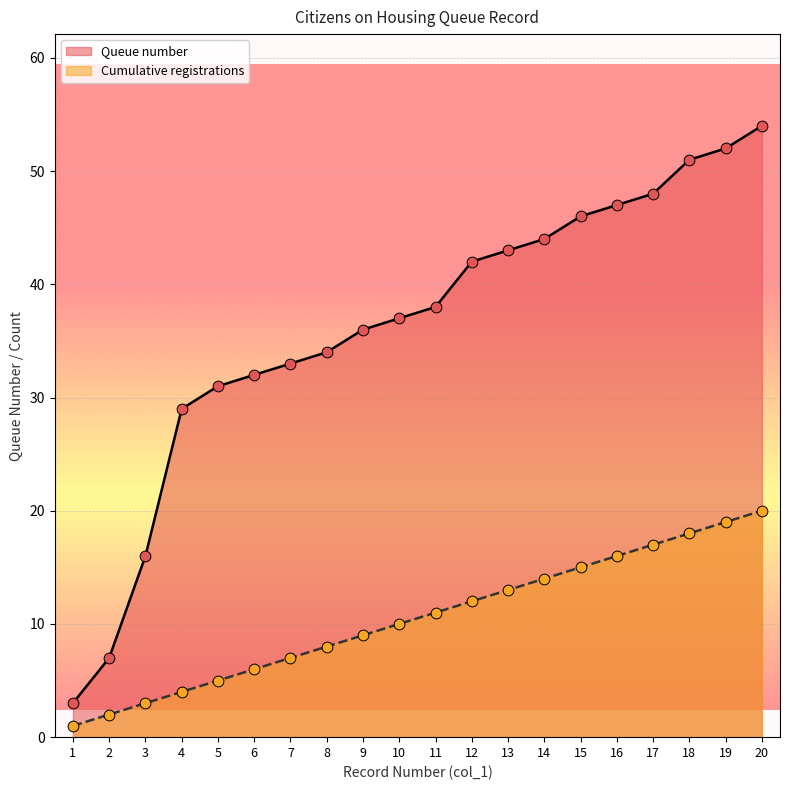

Which series has the largest total across all categories?

Queue number